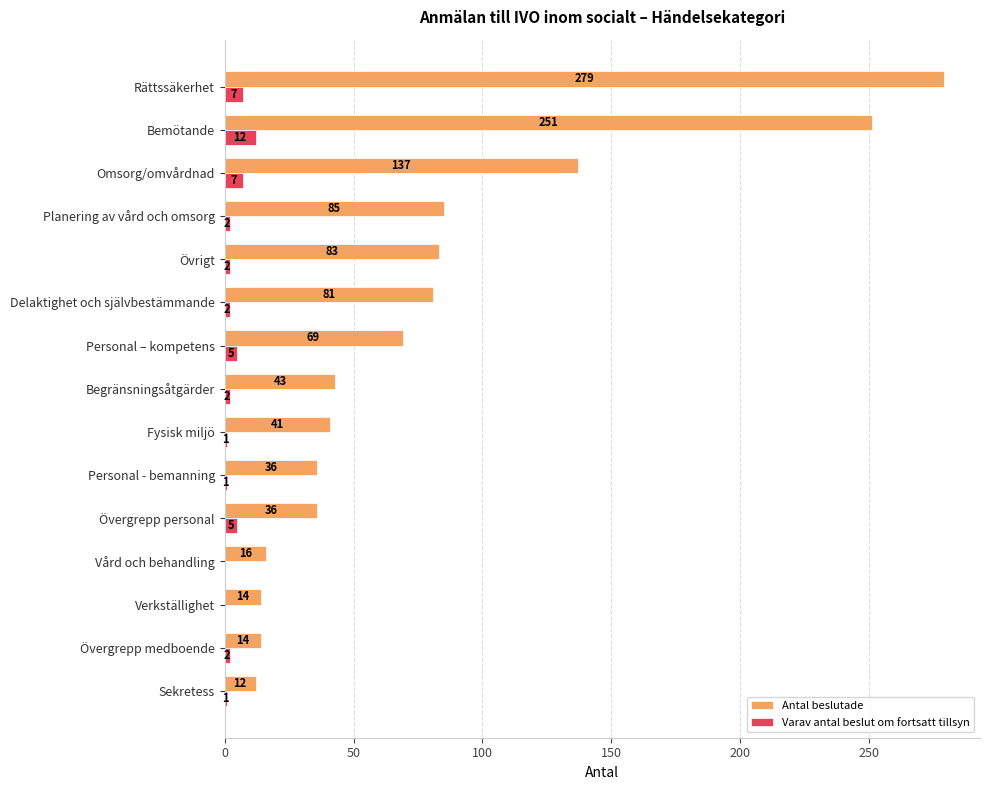

Is the value of Antal beslutade at Personal – kompetens greater than the value of Varav antal beslut om fortsatt tillsyn at Sekretess?

Yes